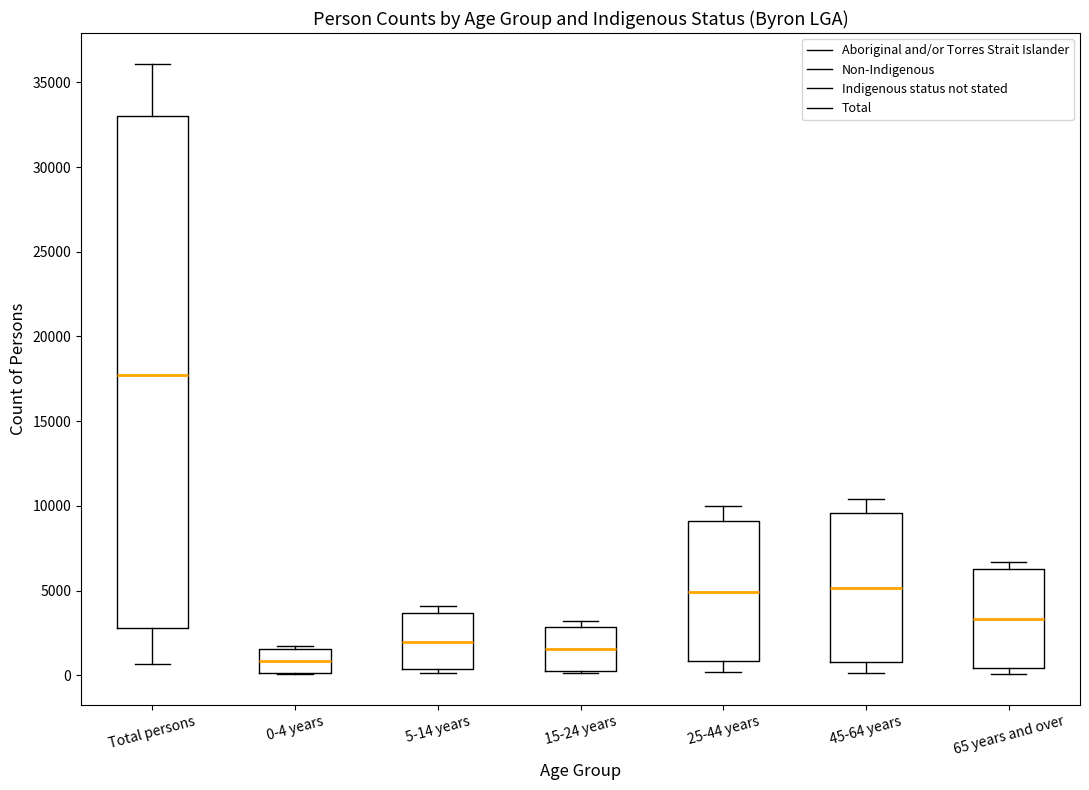

Reading left to right, read every box against the y-axis: the position of its median line, the range the box covers, and the ends of its whiskers. The values are not printed on the chart, so give them approximately, as read against the axis.

Total persons: median 17500, box 3000 to 33000, whiskers 500 to 36000
0-4 years: median 1000, box 0 to 1500, whiskers 0 to 1500 (just above the box's upper edge)
5-14 years: median 2000, box 500 to 3500, whiskers 0 to 4000
15-24 years: median 1500, box 500 to 3000, whiskers 0 to 3000 (just above the box's upper edge)
25-44 years: median 5000, box 1000 to 9000, whiskers 0 to 10000
45-64 years: median 5000, box 1000 to 9500, whiskers 0 to 10500
65 years and over: median 3500, box 500 to 6000, whiskers 0 to 6500